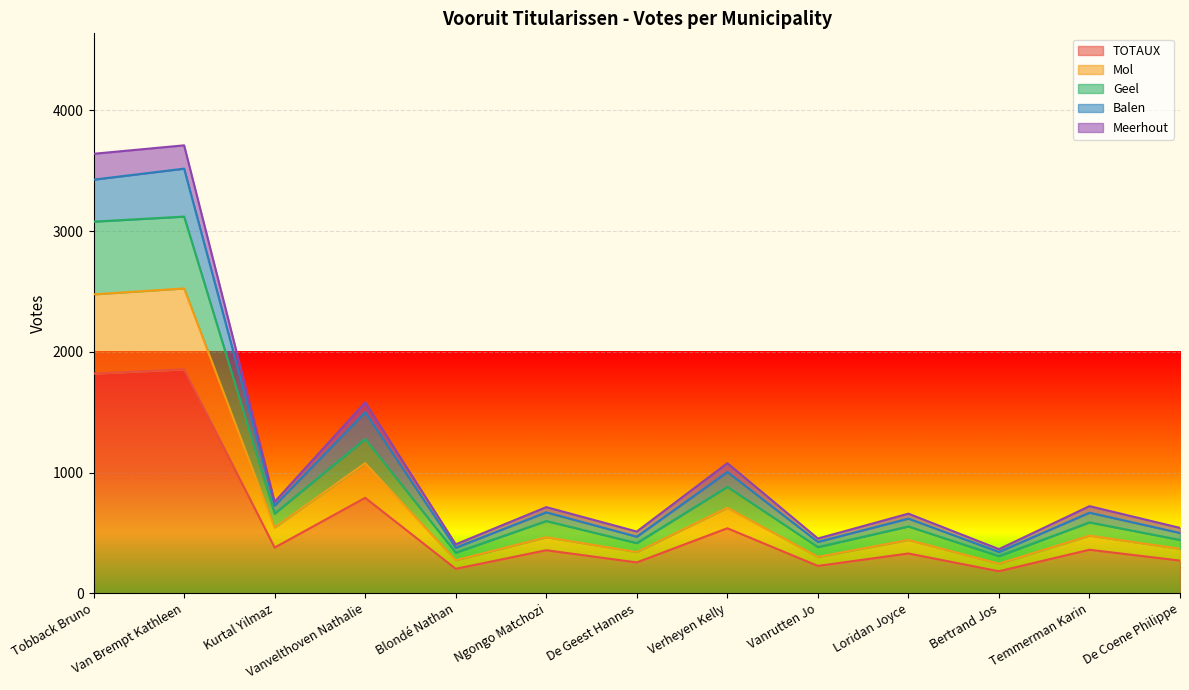

The value of TOTAUX at Temmerman Karin is 361. True or false?

True